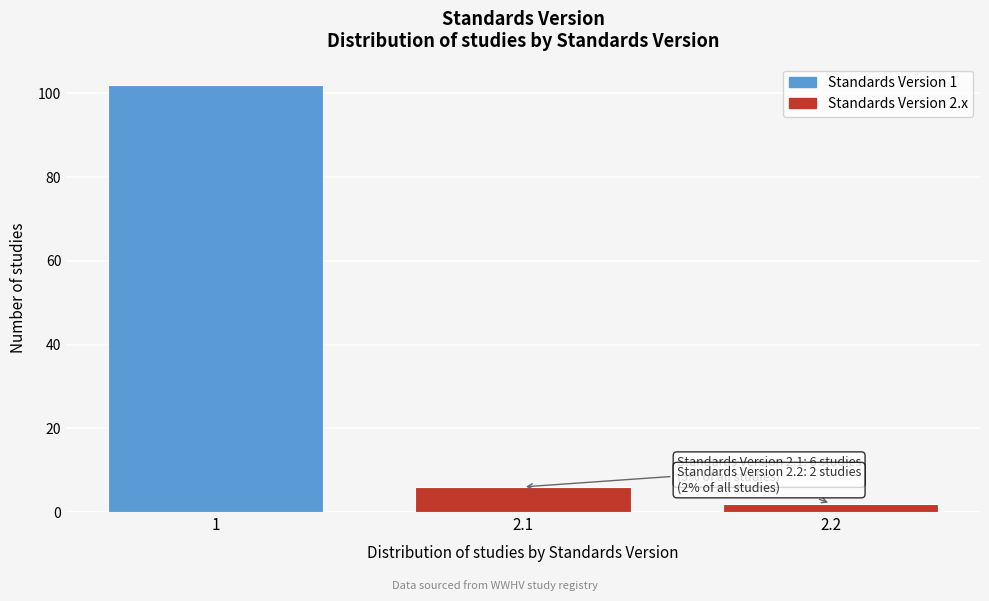

Reading left to right, what are all the values shown in this chart?

102	6	2